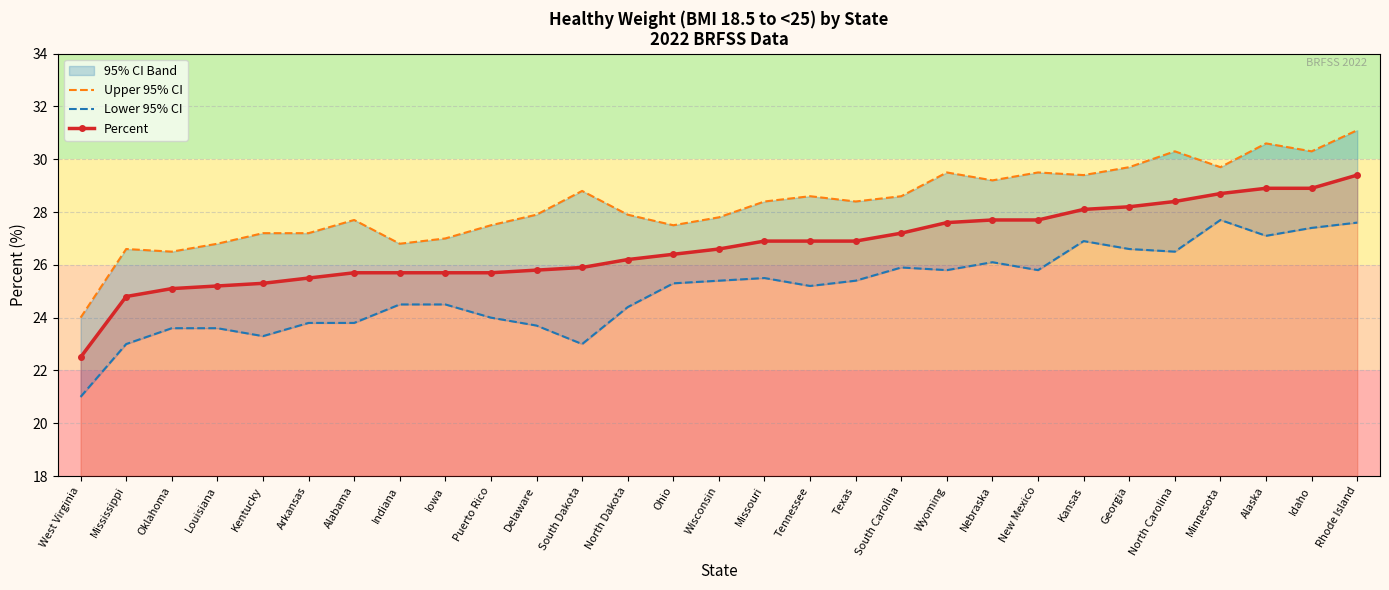

At which label is Percent closest to 25?

Oklahoma